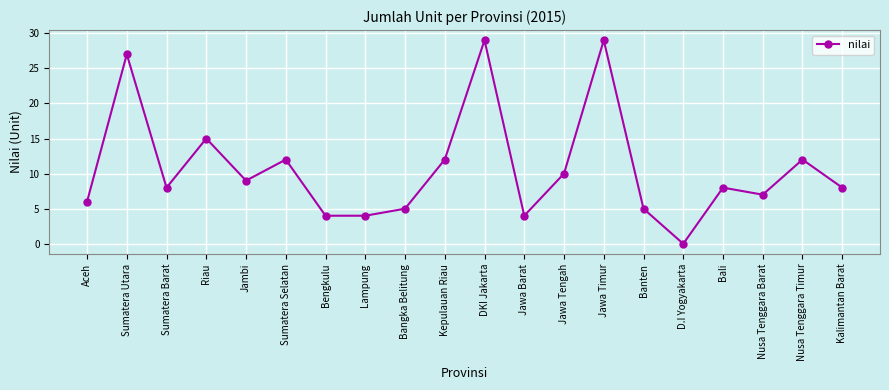

Reading left to right, transcribe all the data shown in this chart.

6	27	8	15	9	12	4	4	5	12	29	4	10	29	5	0	8	7	12	8